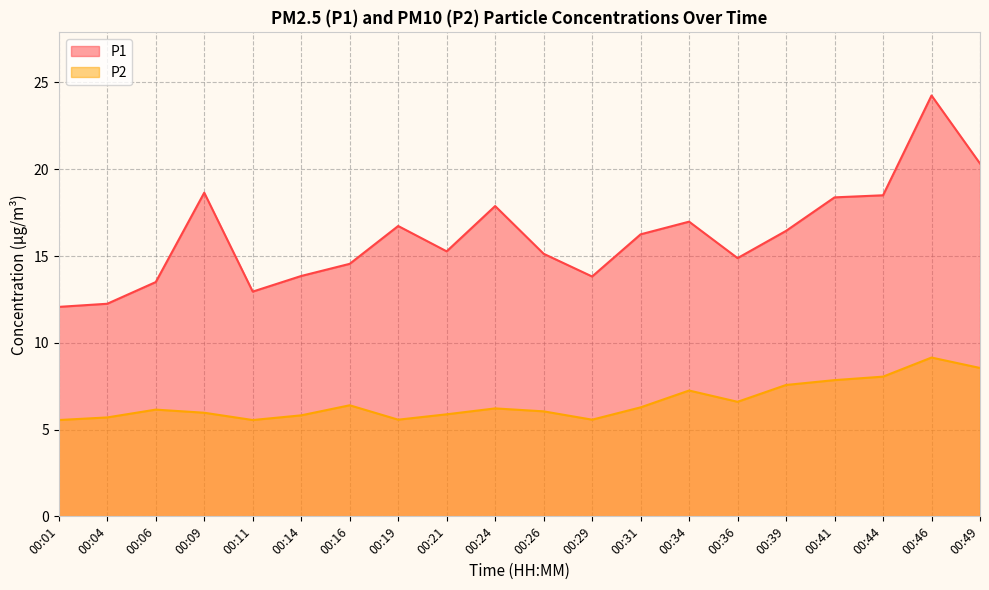

What is the value of the P1 point at the 2nd from the left?

12.2